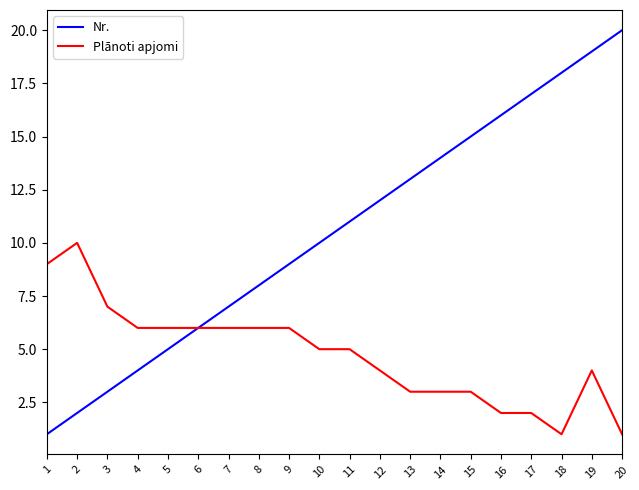

What are all the series names shown in the legend?

Nr., Plānoti apjomi